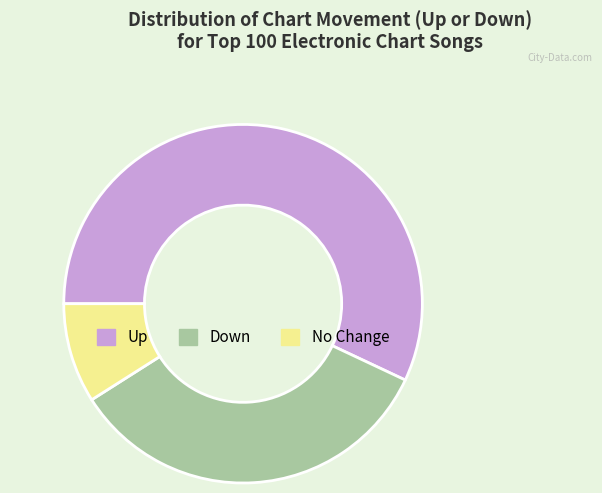

Count the number of slices in the pie.

3